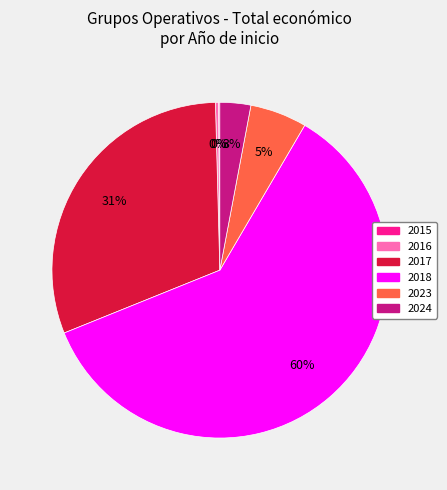

Does any single category account for the majority?

Yes